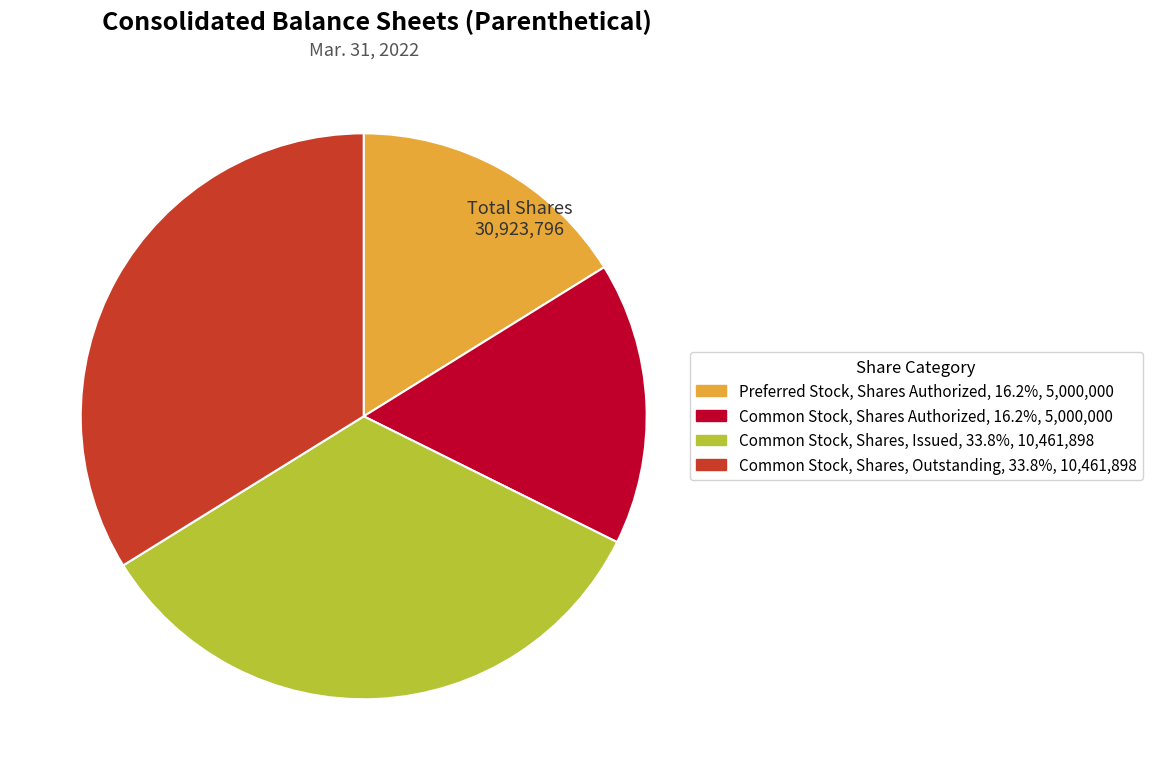

Is there a majority slice in this chart?

No